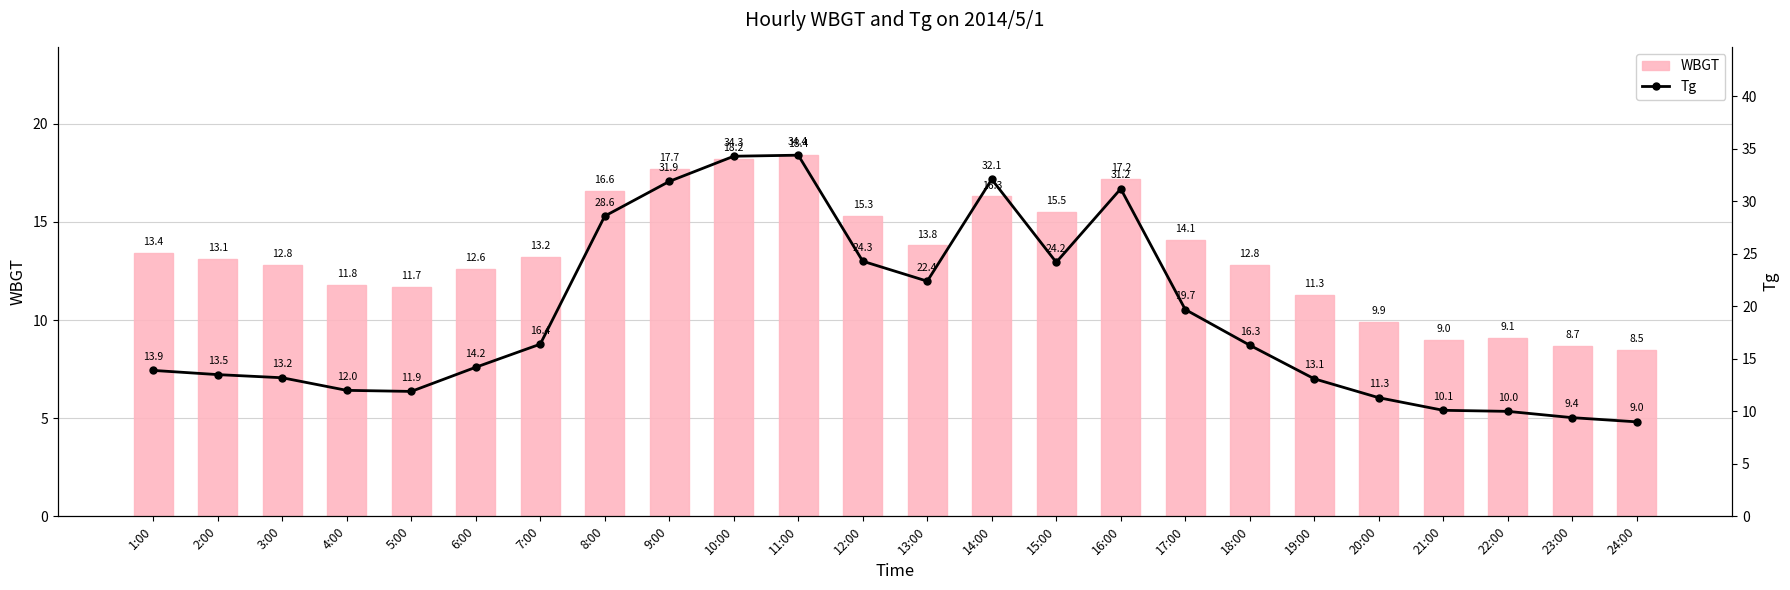

Rank the series by their average value, from highest to lowest.

Tg, WBGT